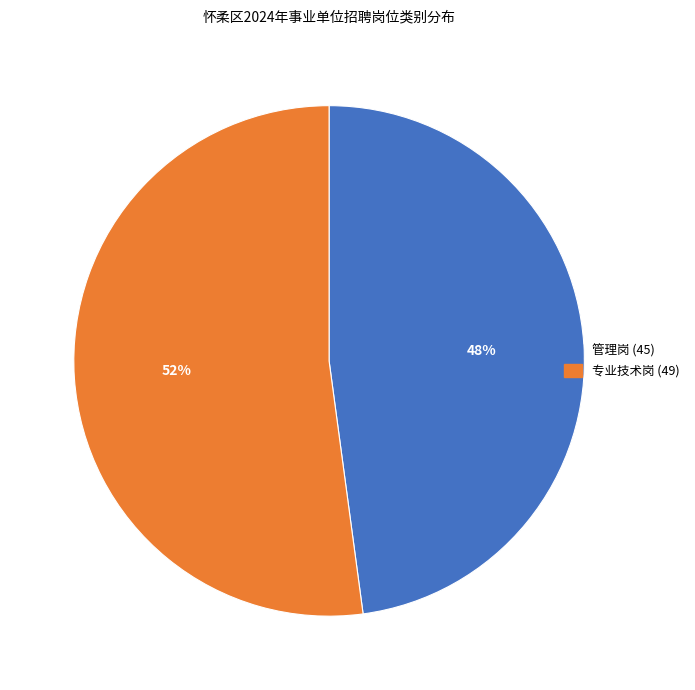

Rank the categories by value from highest to lowest.

专业技术岗, 管理岗